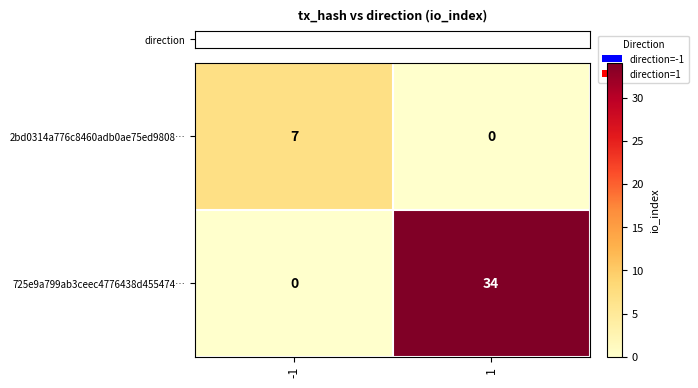

The value of 2bd0314a776c8460adb0ae75ed9808… at -1 is 2. True or false?

False